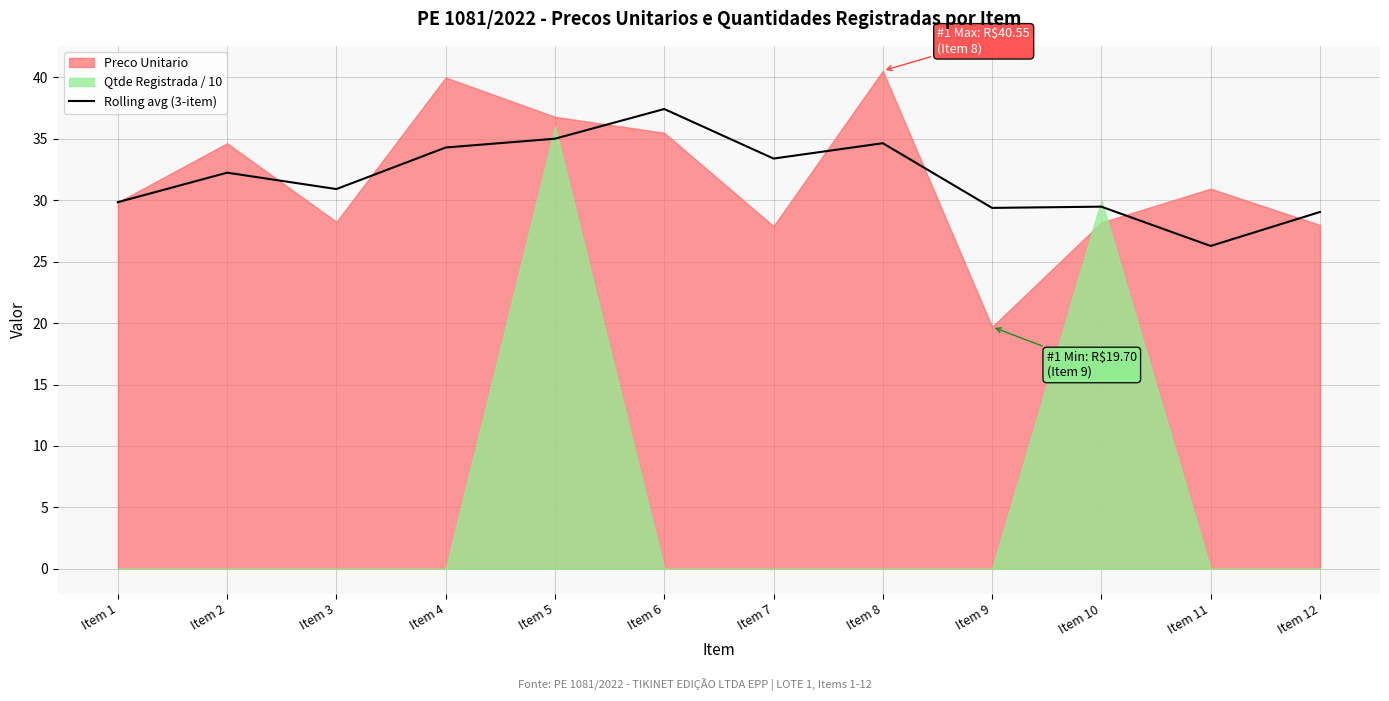

True or false: Rolling avg (3-item) has a value of 54.0 at Item 2.

False